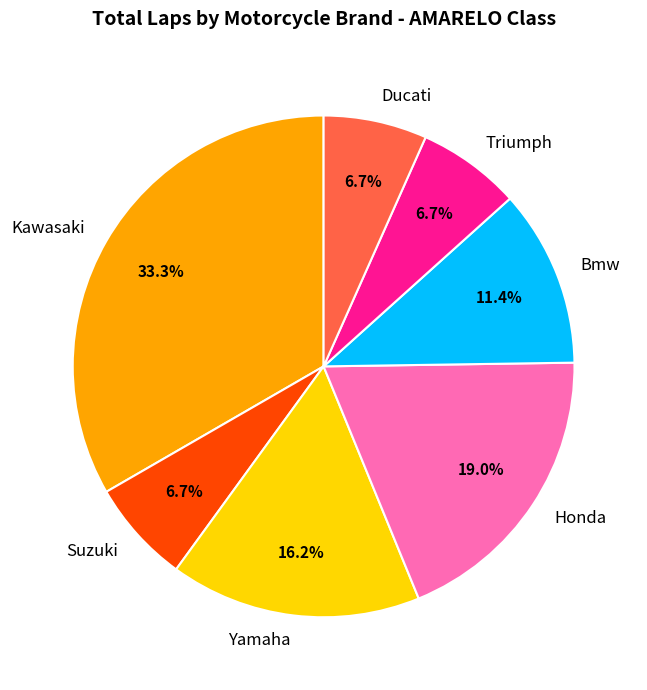

What is the ratio of the value at Kawasaki to the value at Bmw?

2.9